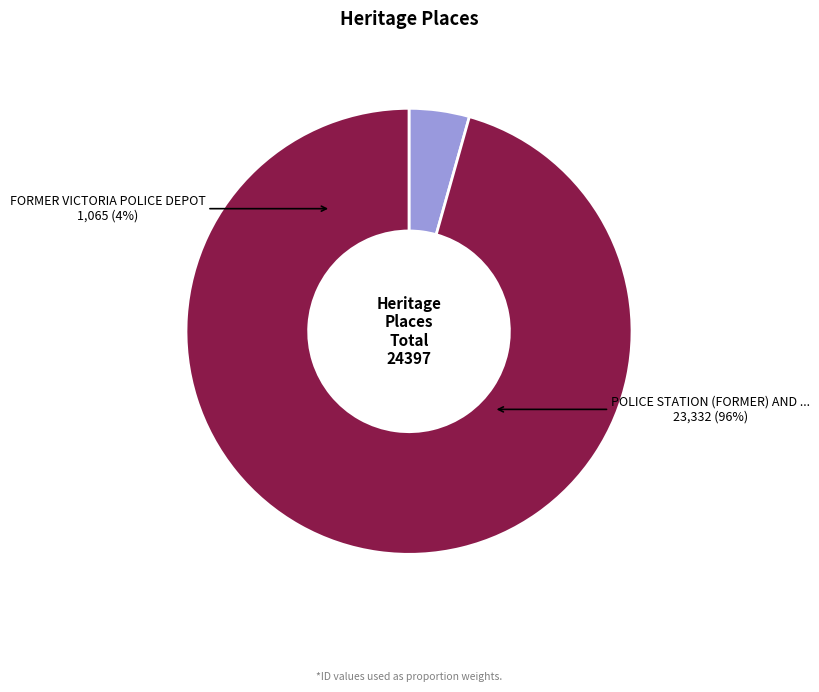

Which has a higher value, POLICE STATION (FORMER) AND RESIDENCE or FORMER VICTORIA POLICE DEPOT?

POLICE STATION (FORMER) AND RESIDENCE